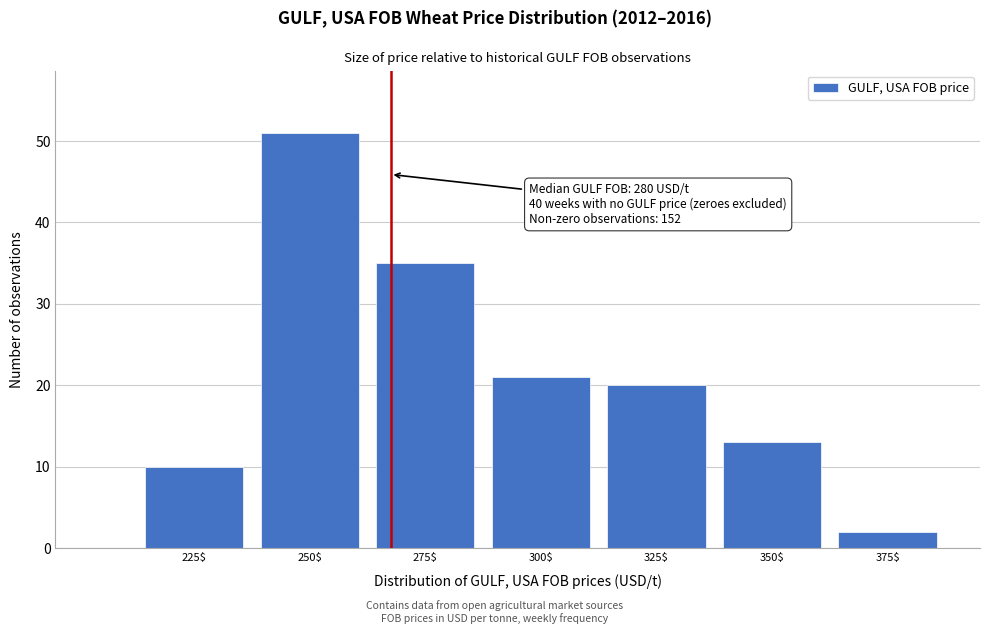

Reading left to right, list all the values displayed in this chart.

10	51	35	21	20	13	2